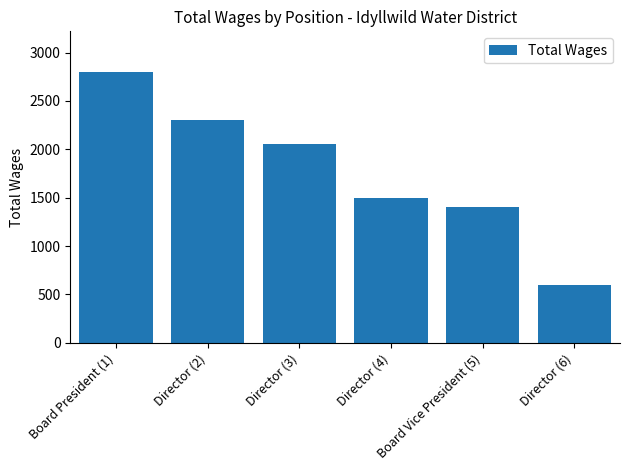

Rank the categories by value from highest to lowest.

Board President (1), Director (2), Director (3), Director (4), Board Vice President (5), Director (6)